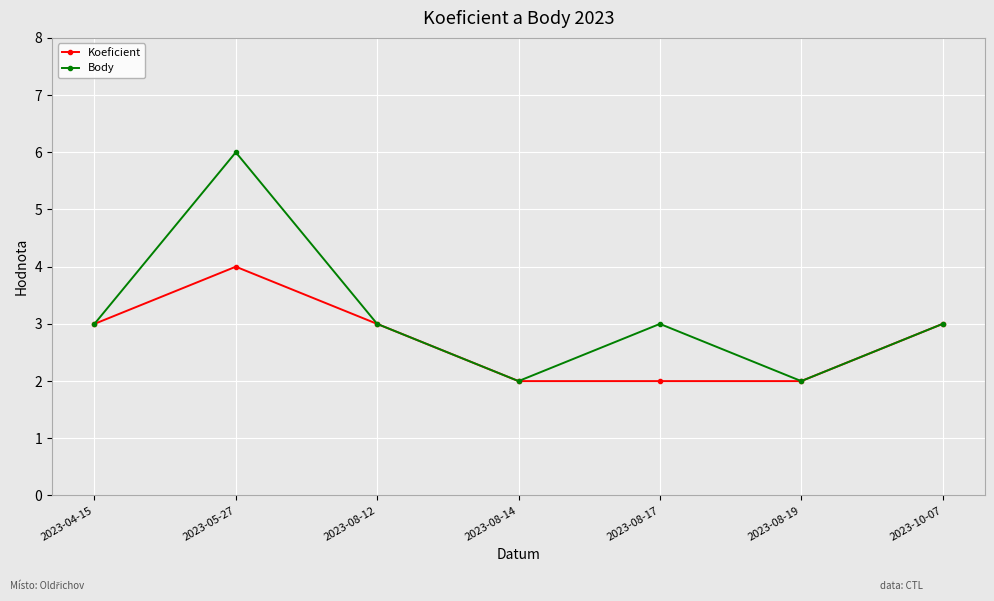

List the series in order of their overall mean, highest first.

Body, Koeficient